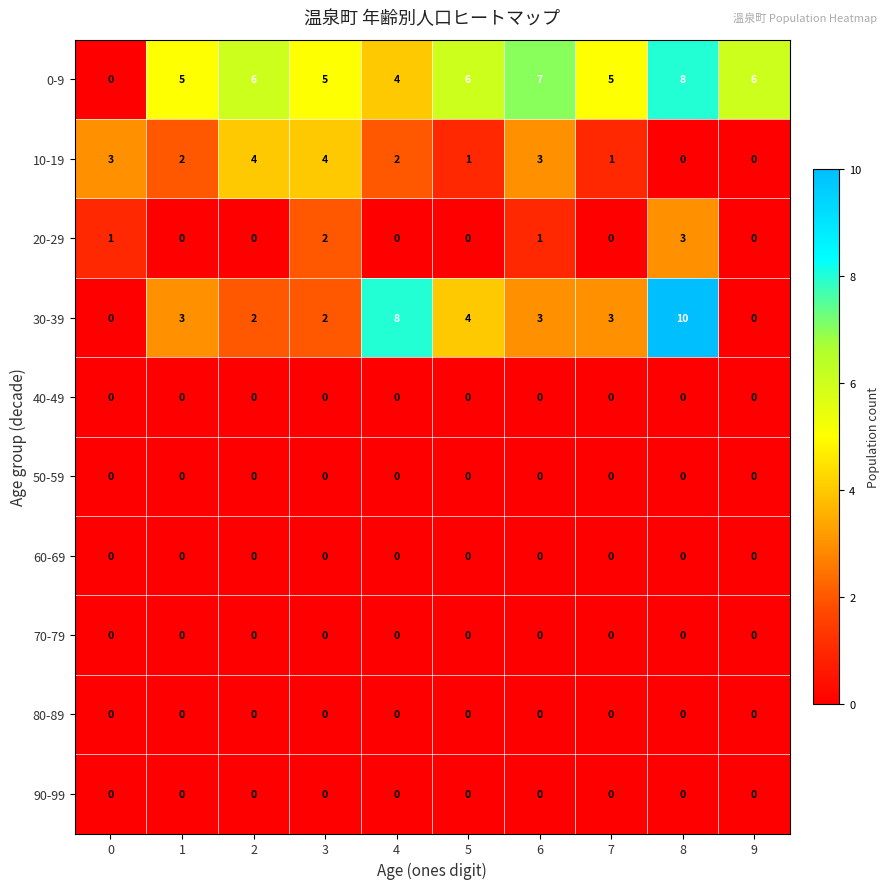

The value of 30-39 at 6 is 3. True or false?

True